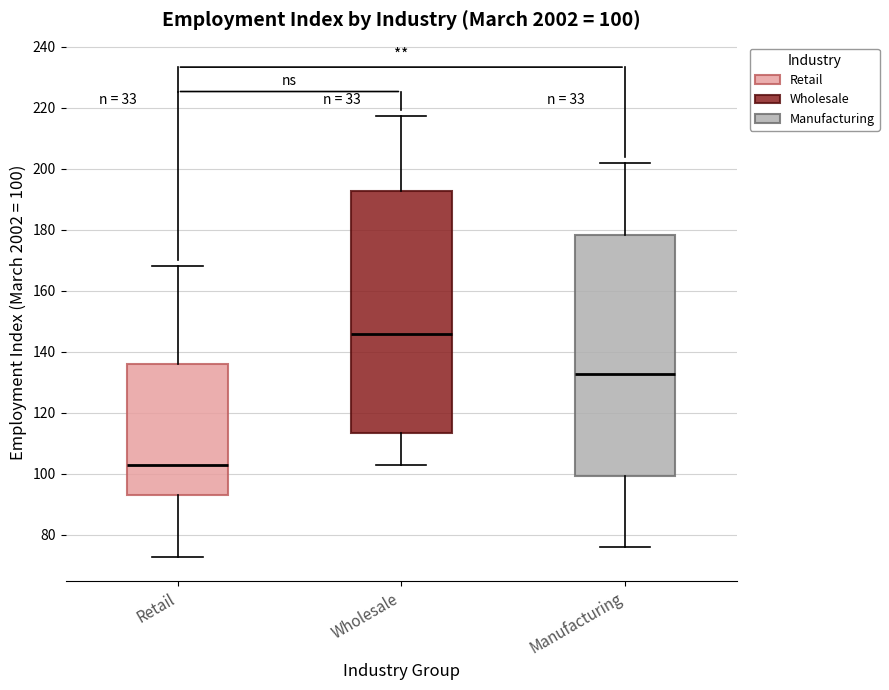

Which box has the highest median line?

Wholesale